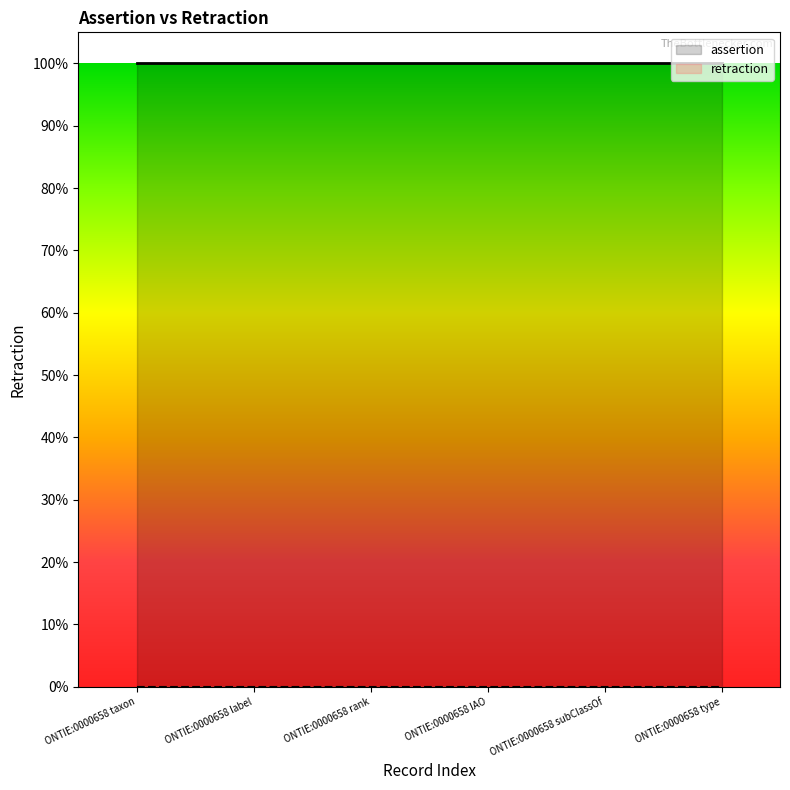

True or false: retraction has more than 0 points higher than both neighbors.

False